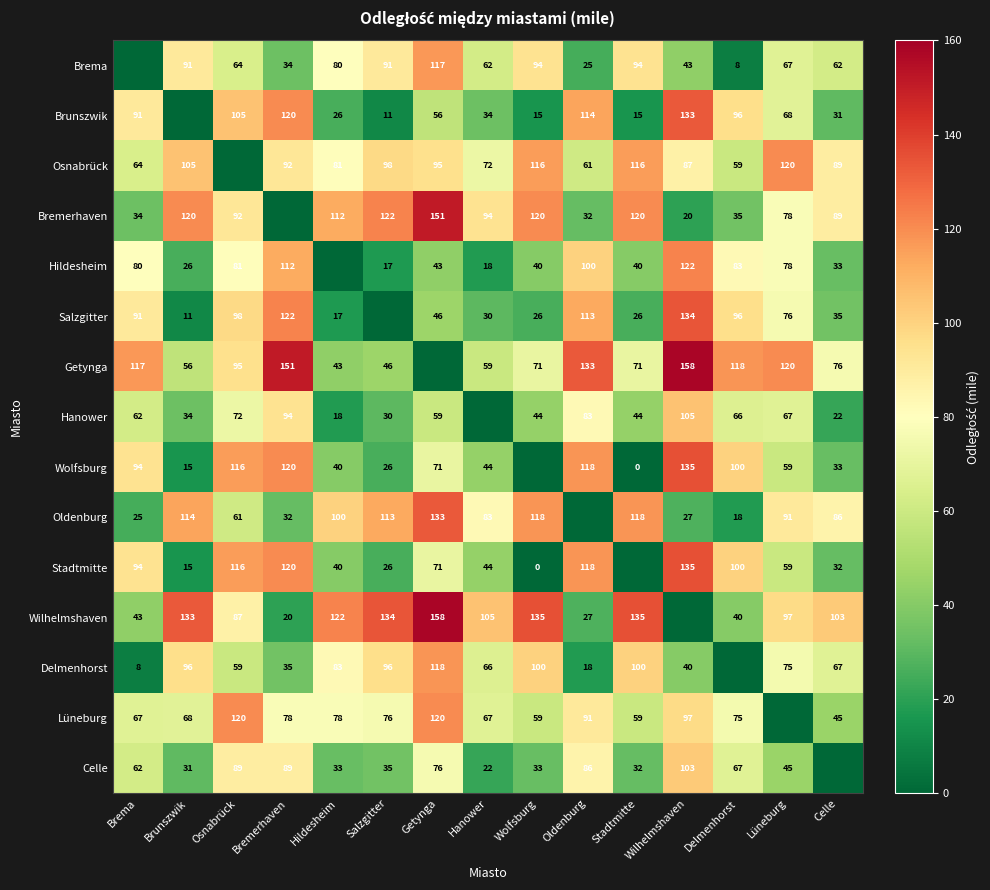

Is the value of Osnabrück at Brema greater than the value of Lüneburg at Oldenburg?

No